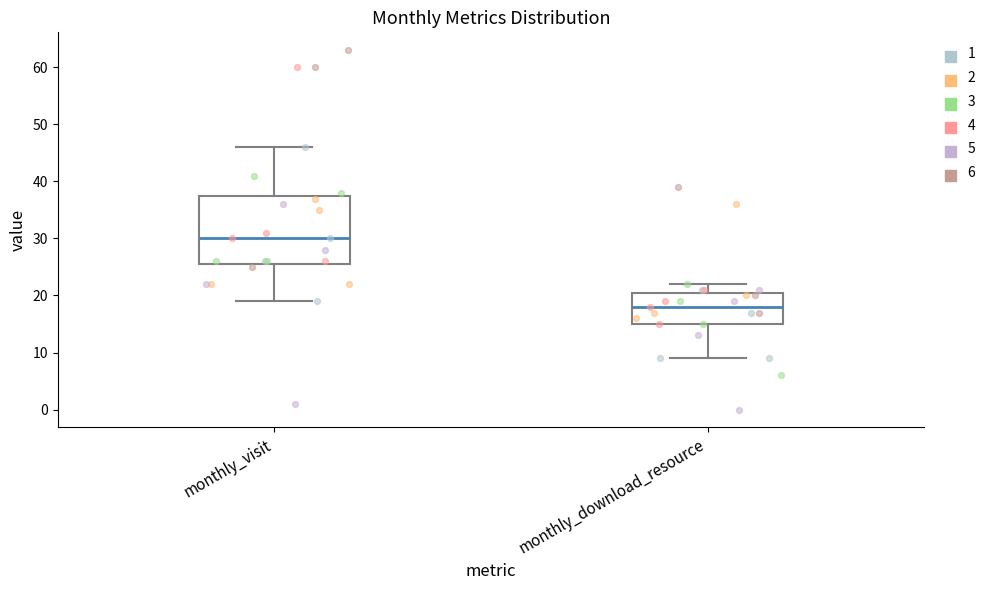

Where is the lower edge of the box for monthly_visit on the y-axis? The values are not printed on the chart, so give them approximately, as read against the axis.

26